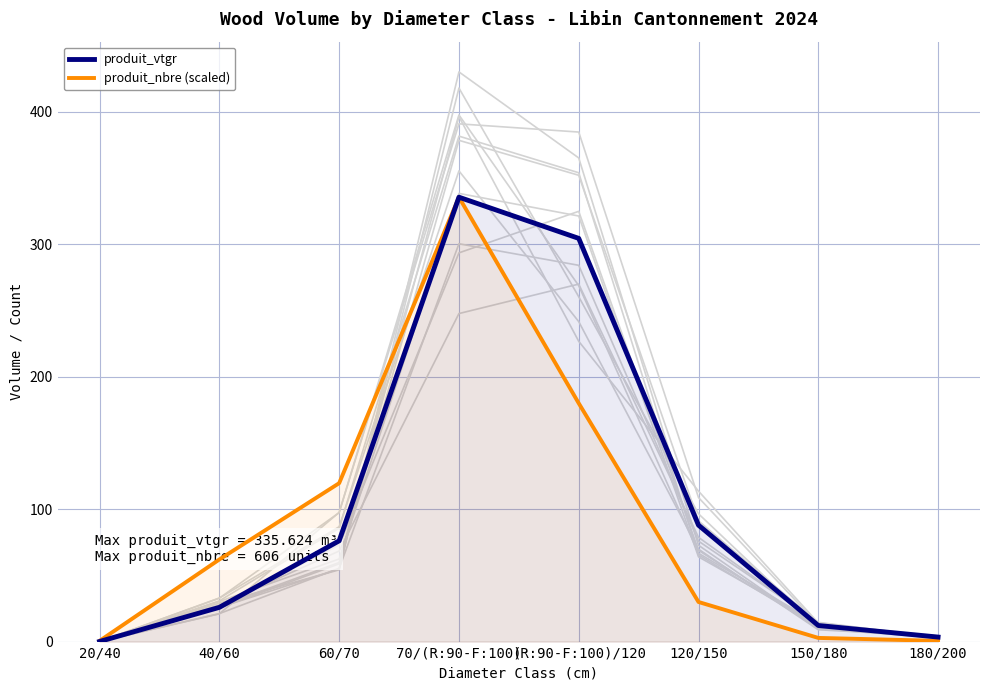

Where is produit_nbre (scaled) nearest to the value 168?

(R:90-F:100)/120